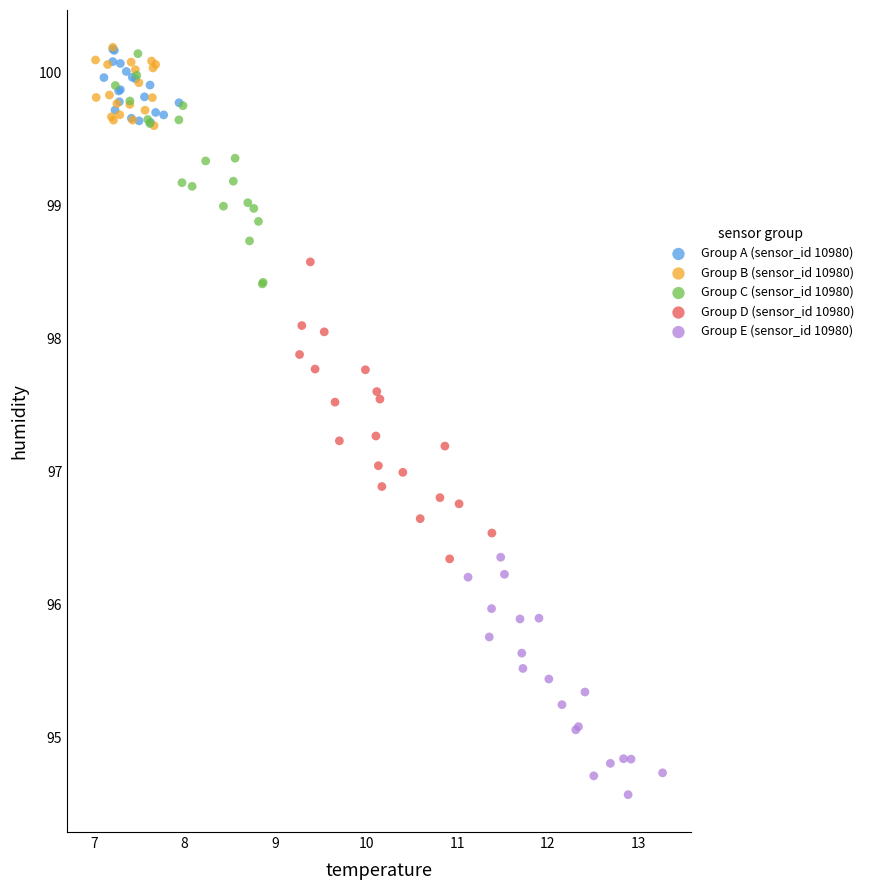

Which series reaches the minimum Y coordinate?

Group E (sensor_id 10980)